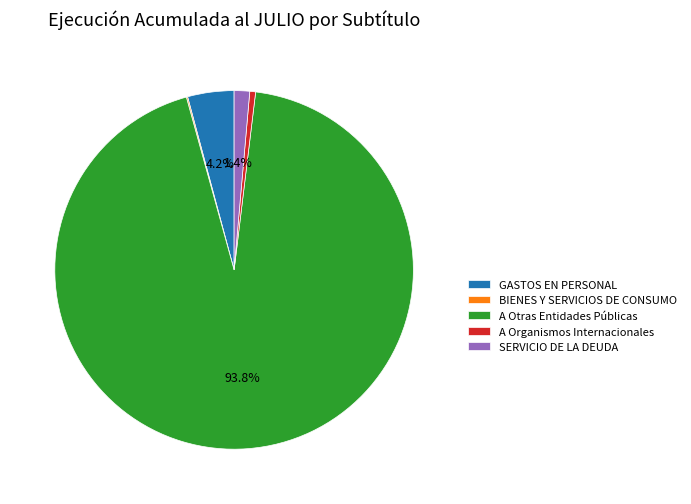

Which category accounts for the majority?

A Otras Entidades Públicas